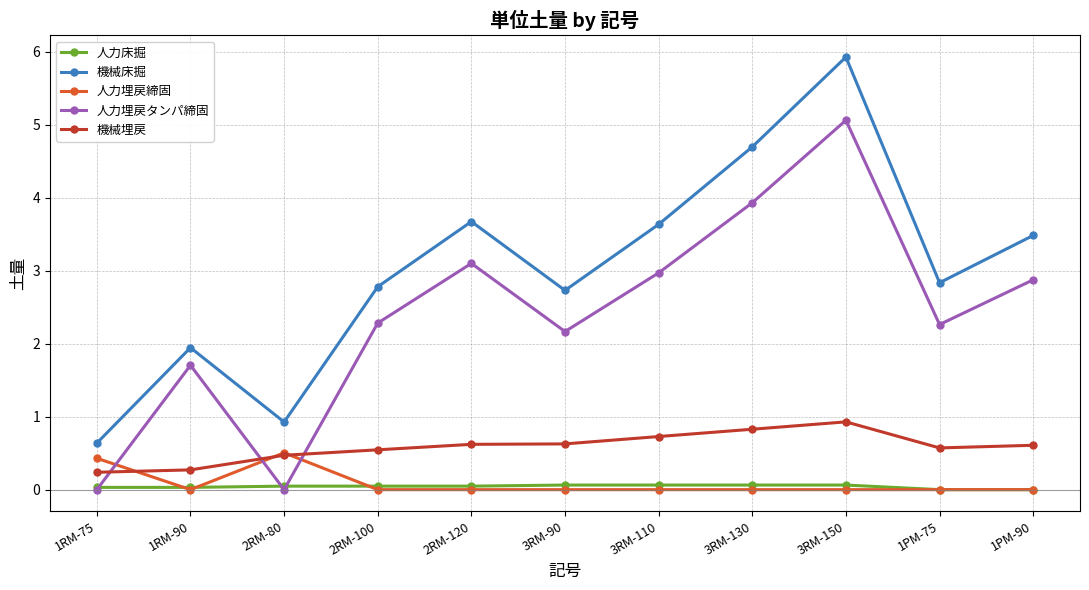

At which category does 人力埋戻締固 reach its first local valley?

1RM-90